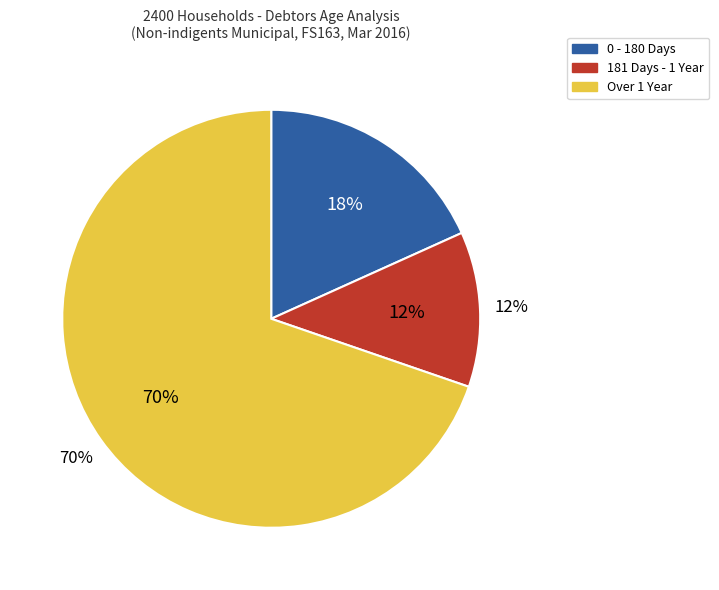

Which slice represents more than half of the pie?

Over 1 Year